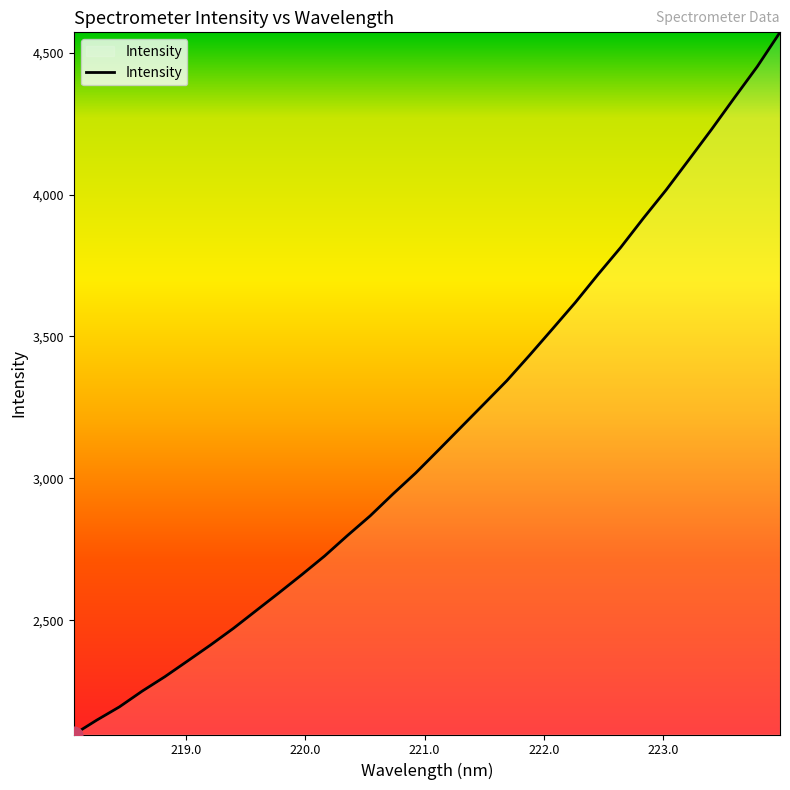

Is this an area chart (filled region under the line)?

No